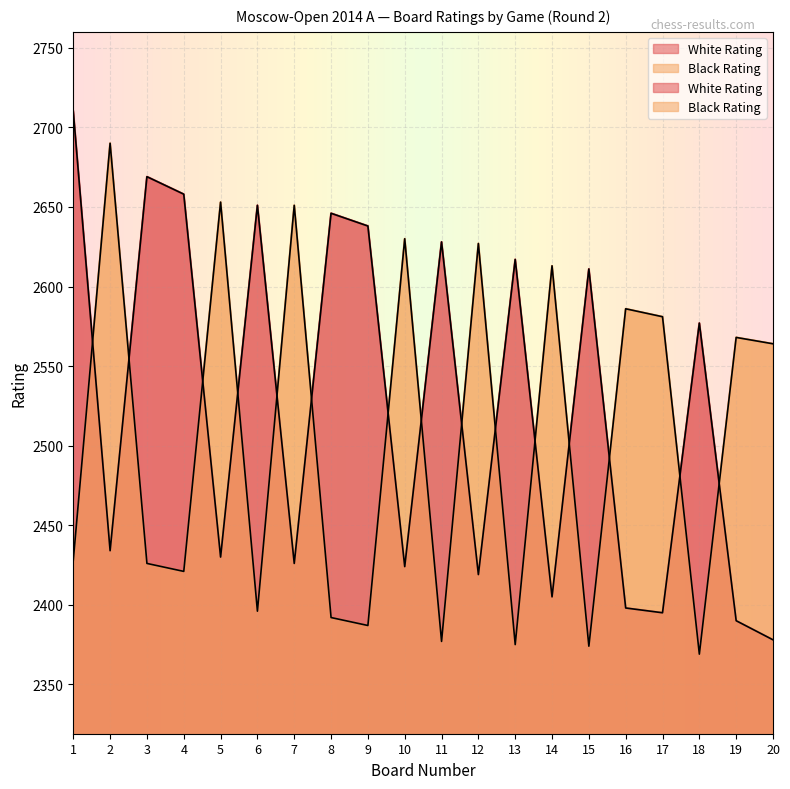

At which label does Black Rating first exceed 2564?

2